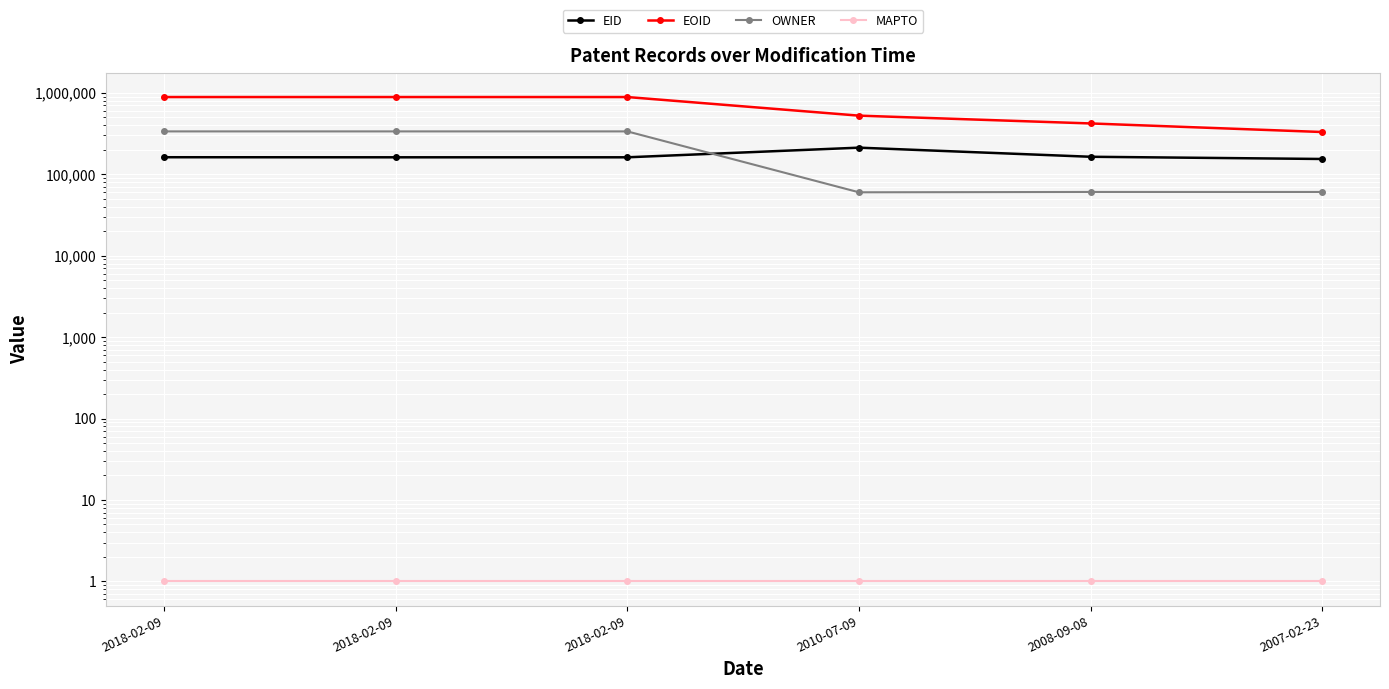

Reading right to left, list all the values displayed in this chart.

EID: 2007-02-23=154038	2008-09-08=163988	2010-07-09=212147	2018-02-09=161526	2018-02-09=161529	2018-02-09=161836
EOID: 2007-02-23=330143	2008-09-08=420738	2010-07-09=524560	2018-02-09=887720	2018-02-09=887719	2018-02-09=887718
OWNER: 2007-02-23=60616	2008-09-08=60642	2010-07-09=60049	2018-02-09=335959	2018-02-09=335959	2018-02-09=335959
MAPTO: 2007-02-23=1	2008-09-08=1	2010-07-09=1	2018-02-09=1	2018-02-09=1	2018-02-09=1